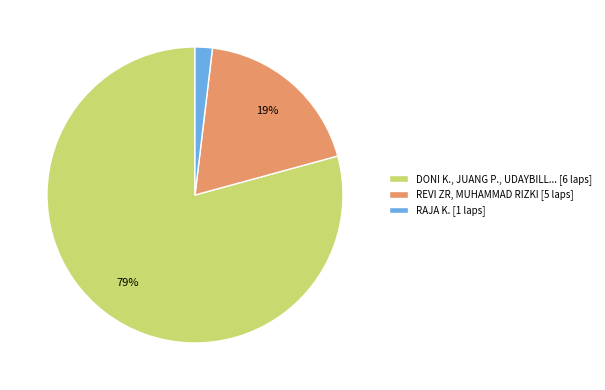

Does any single category account for the majority?

Yes